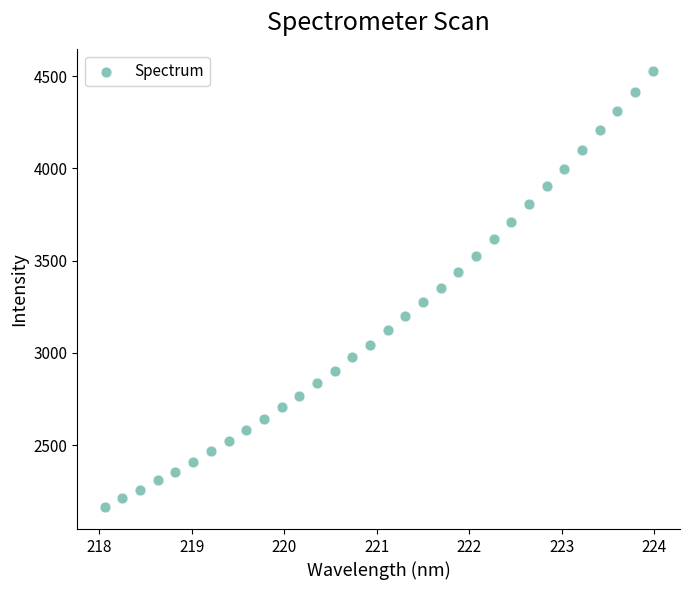

What is the range of X values (max minus min)?

5.9